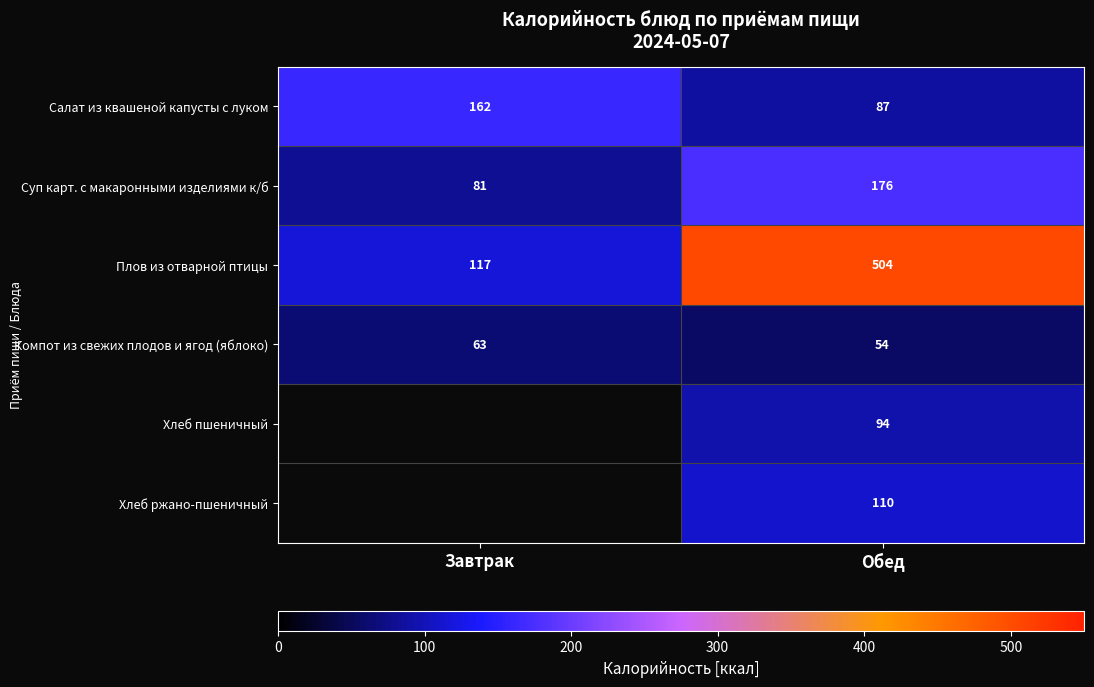

The Хлеб ржано-пшеничный series shows 193 at Обед. True or false?

False